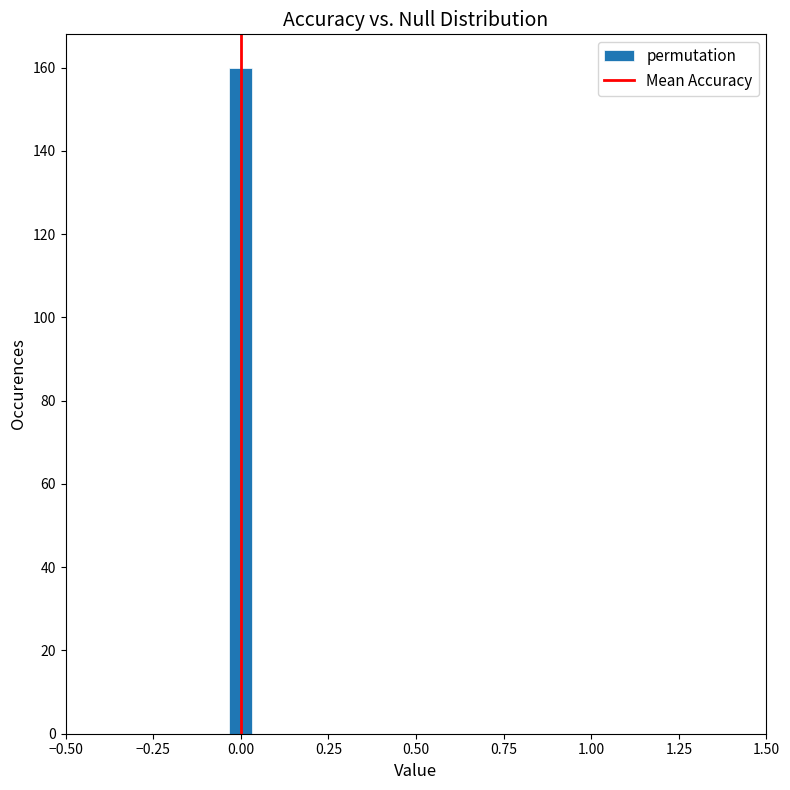

Around what value on the x-axis is the tallest bar? Give the approximate position of its centre, as read against the axis.

0.00